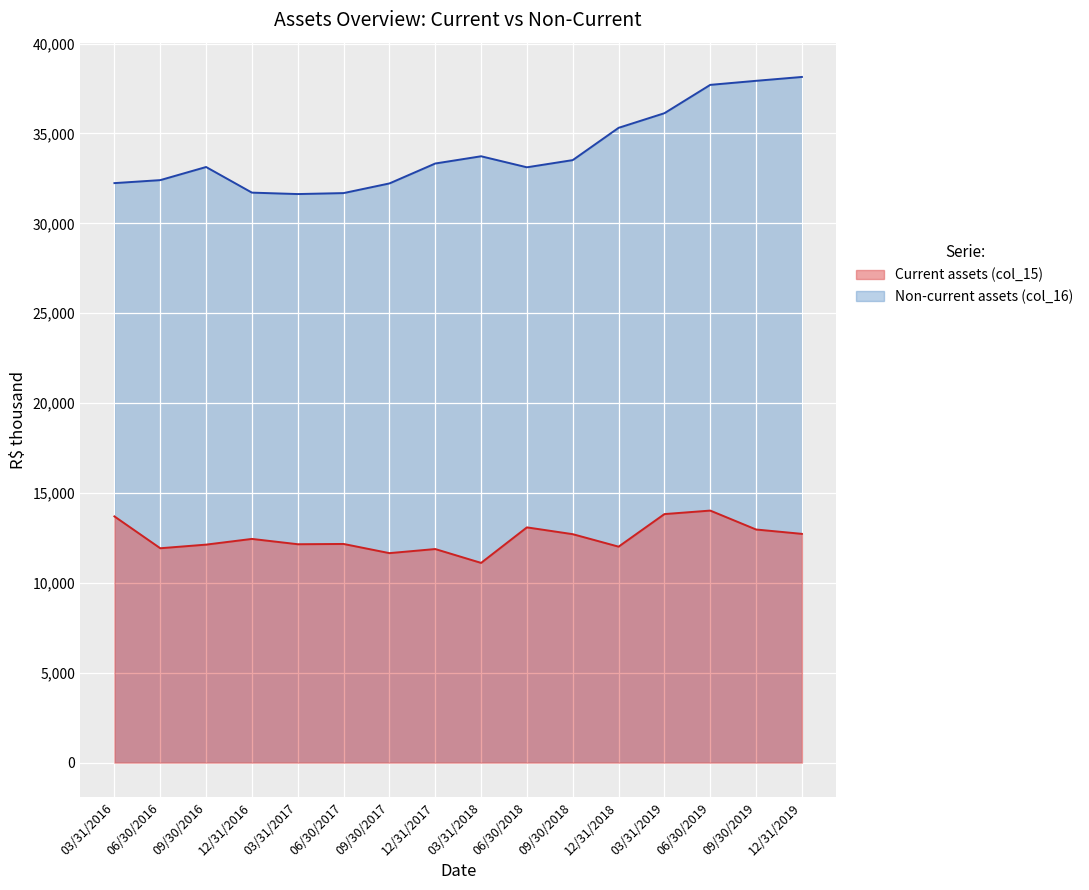

Which category has the lowest value in the Non-current assets (col_16) series?

03/31/2017